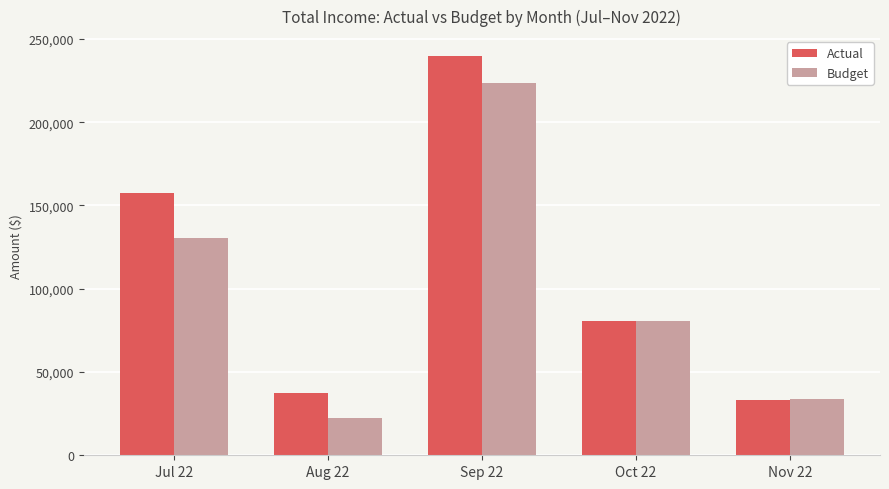

List the labels in order of Actual value, largest first.

Sep 22, Jul 22, Oct 22, Aug 22, Nov 22